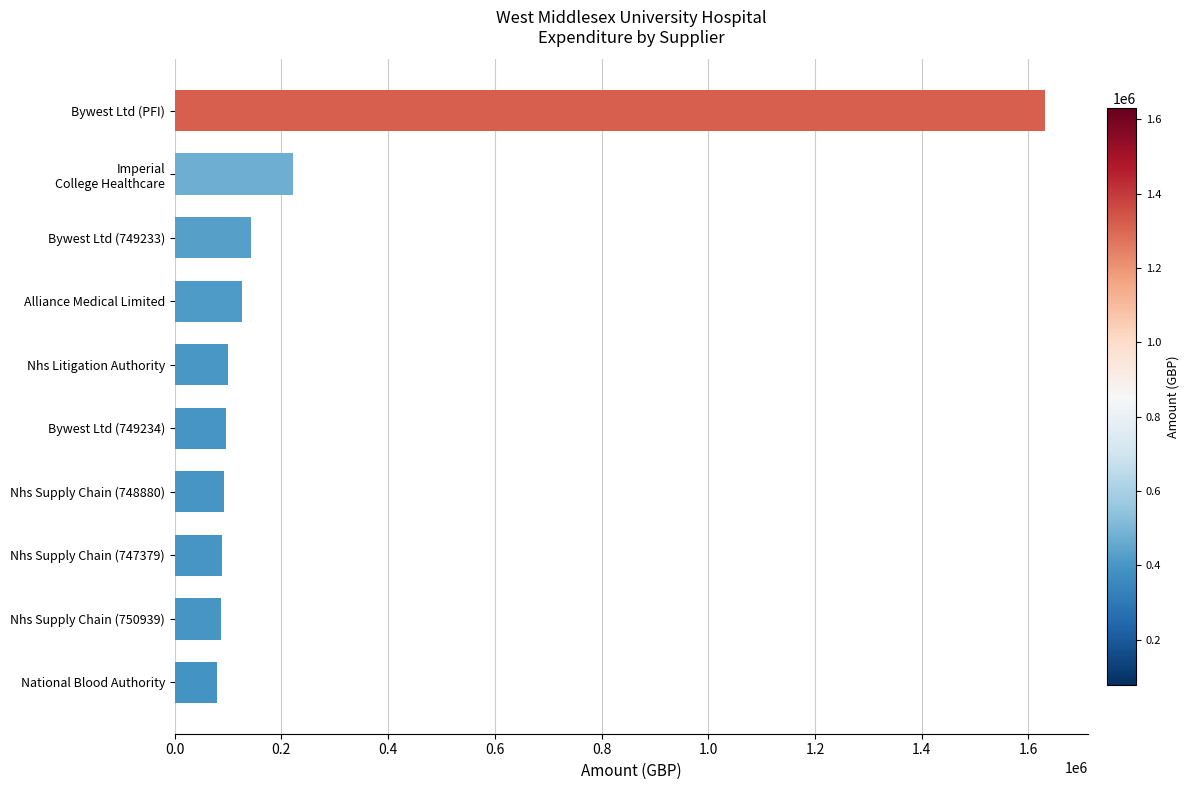

Approximately how many times larger is the value at Nhs Supply Chain (750939) compared to Bywest Ltd (749233)?

0.6